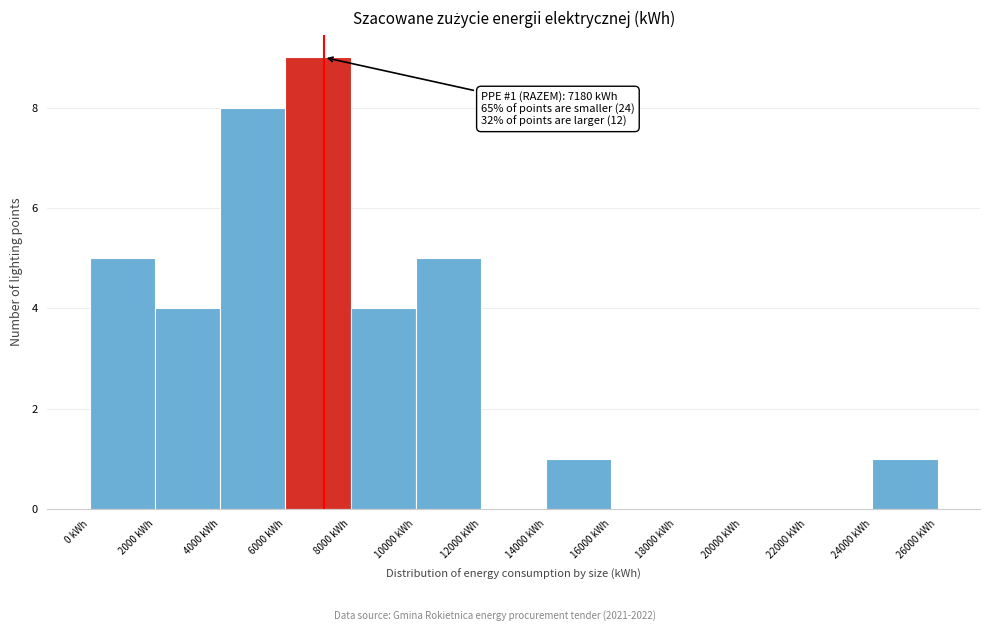

Over which range of the x-axis is the bar tallest?

6000 to 8000